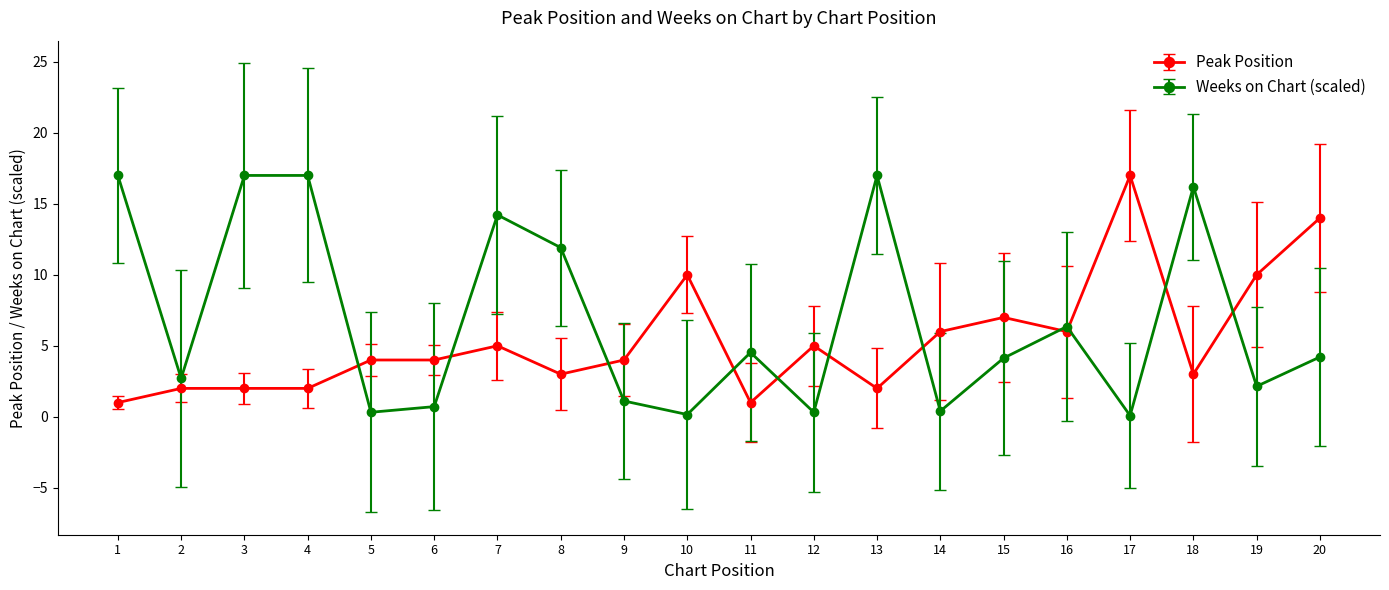

What is the total value across all series at 15?

11.1